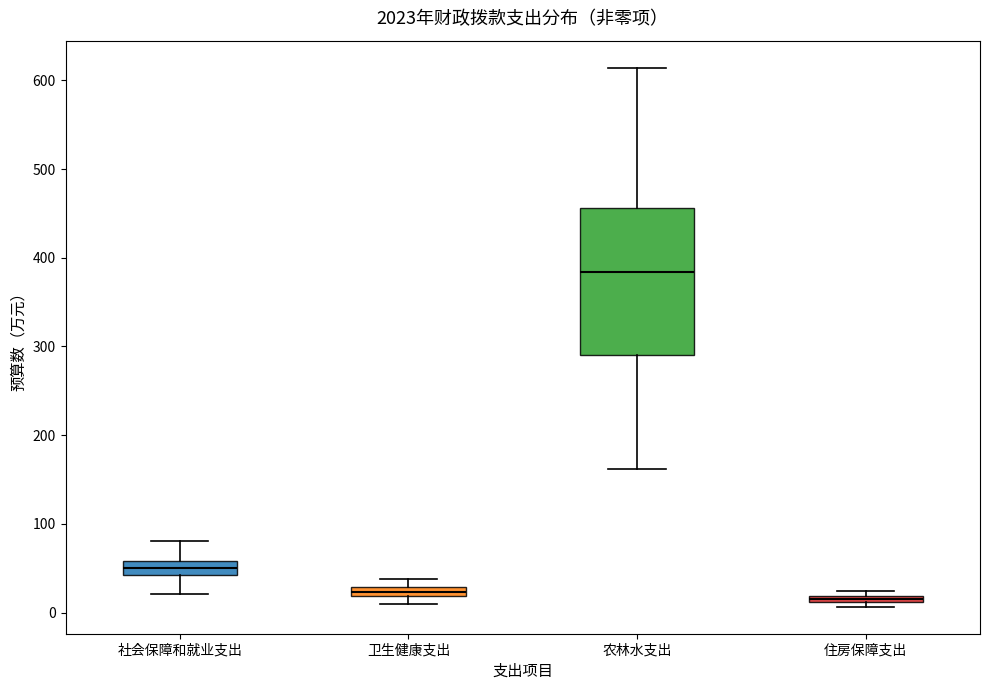

Where is the upper edge of the box for 农林水支出 on the y-axis? The values are not printed on the chart, so give them approximately, as read against the axis.

460